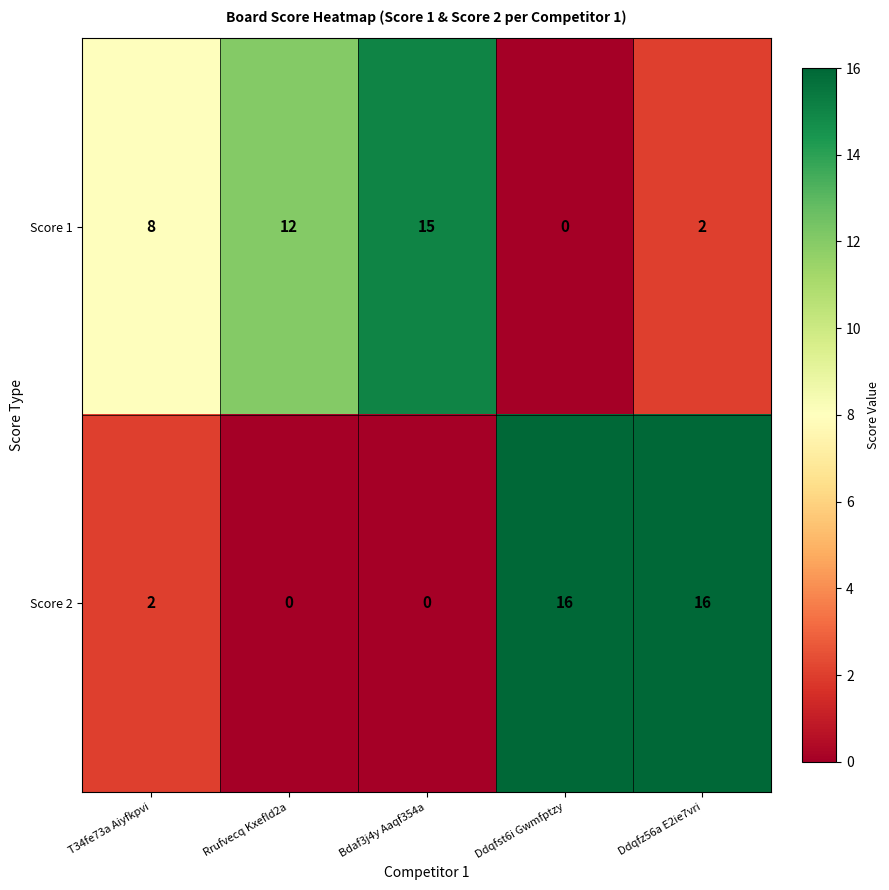

What is the sum of all Score 2 values?

34